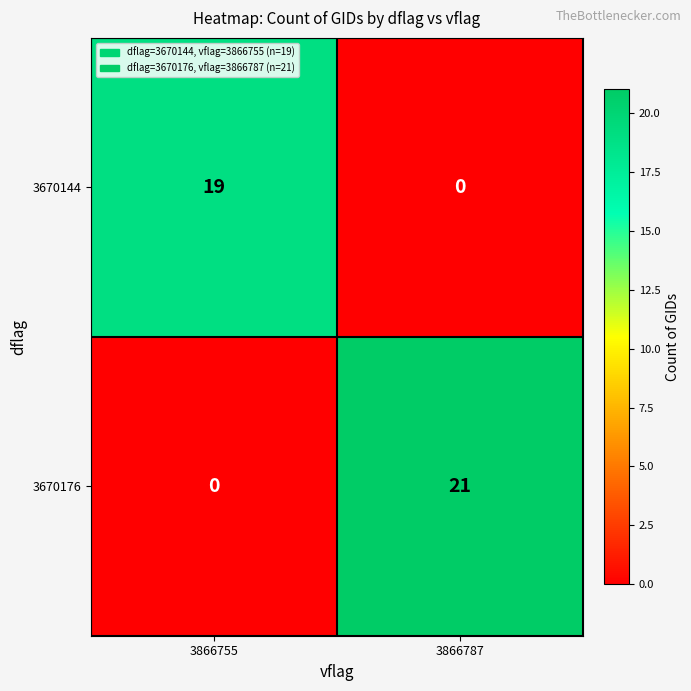

Rank the series at 3866787 from lowest to highest value.

3670144, 3670176